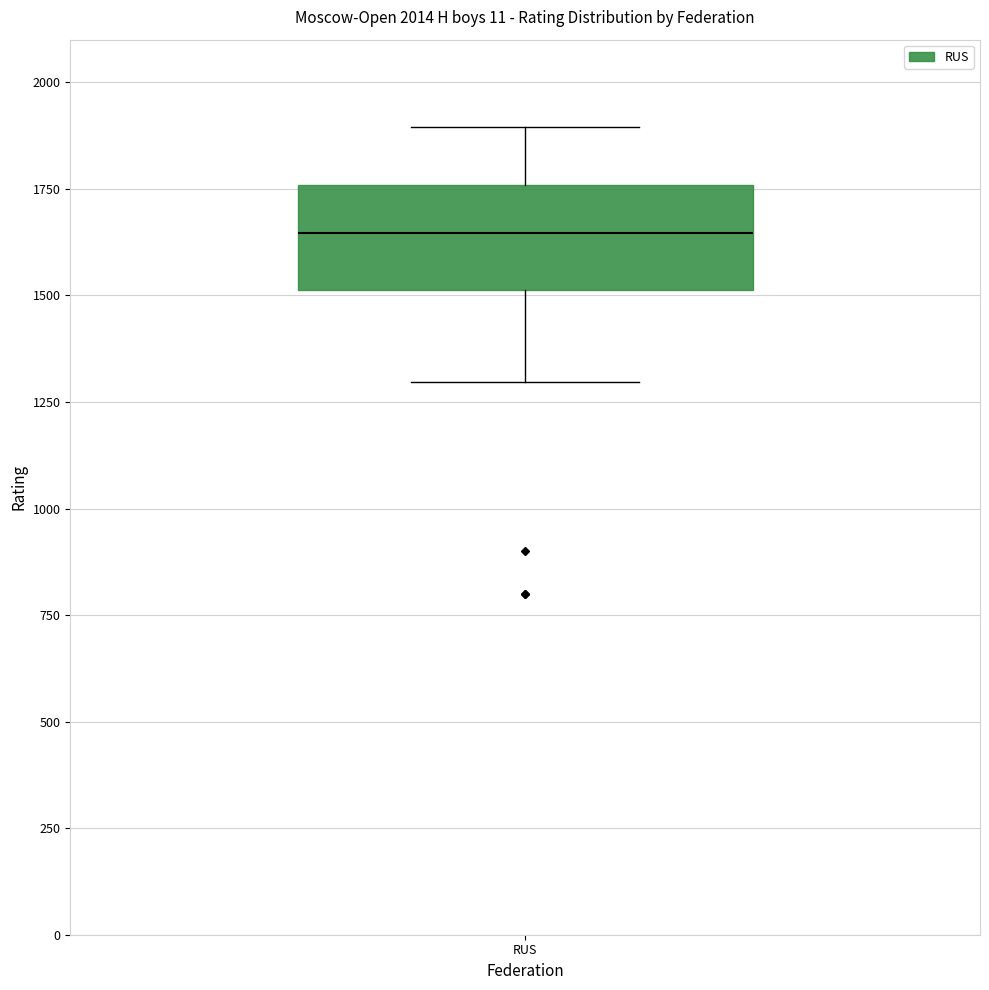

Transcribe this box plot: give where the median line is, the range the box spans, and where the two whiskers end, as read against the y-axis. The values are not printed on the chart, so give them approximately, as read against the axis.

median 1650, box 1500 to 1750, whiskers 1300 to 1900